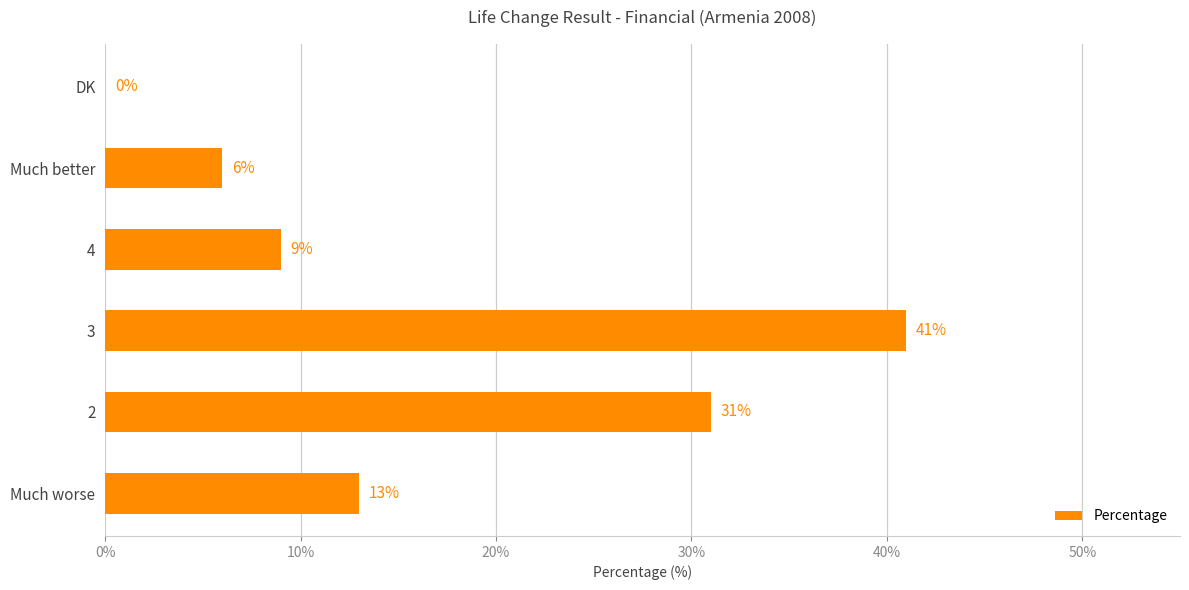

What is the sum of all values?

100